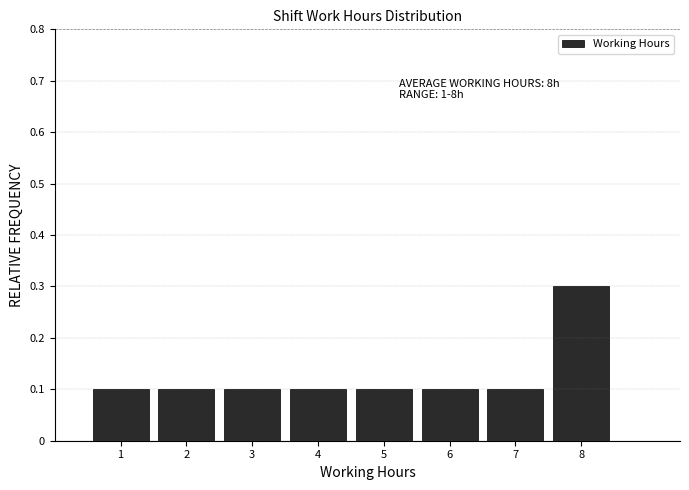

Over which range of the x-axis is the bar tallest?

7.5 to 8.5